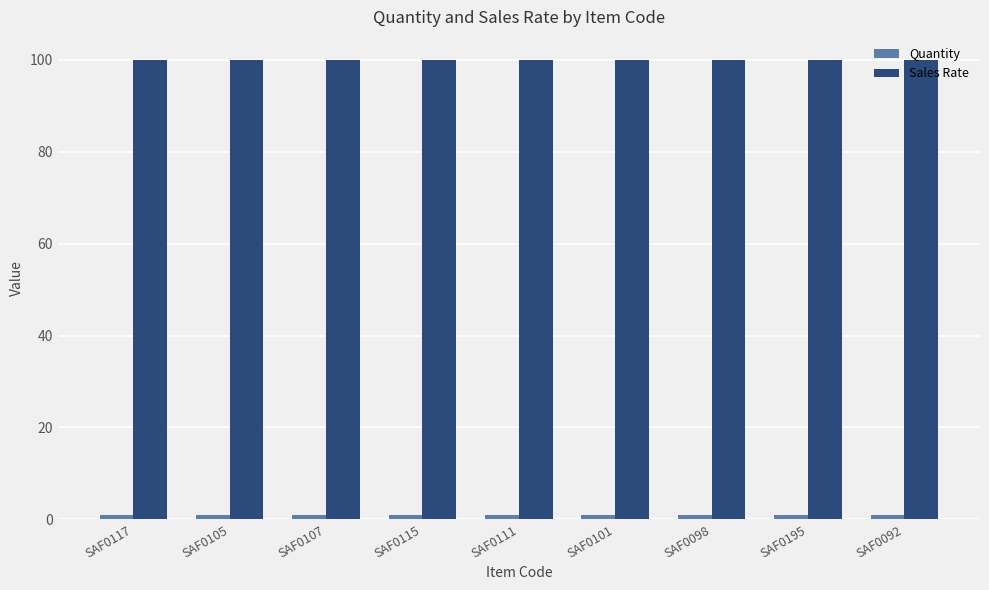

The value of Sales Rate at SAF0101 is 176. True or false?

False